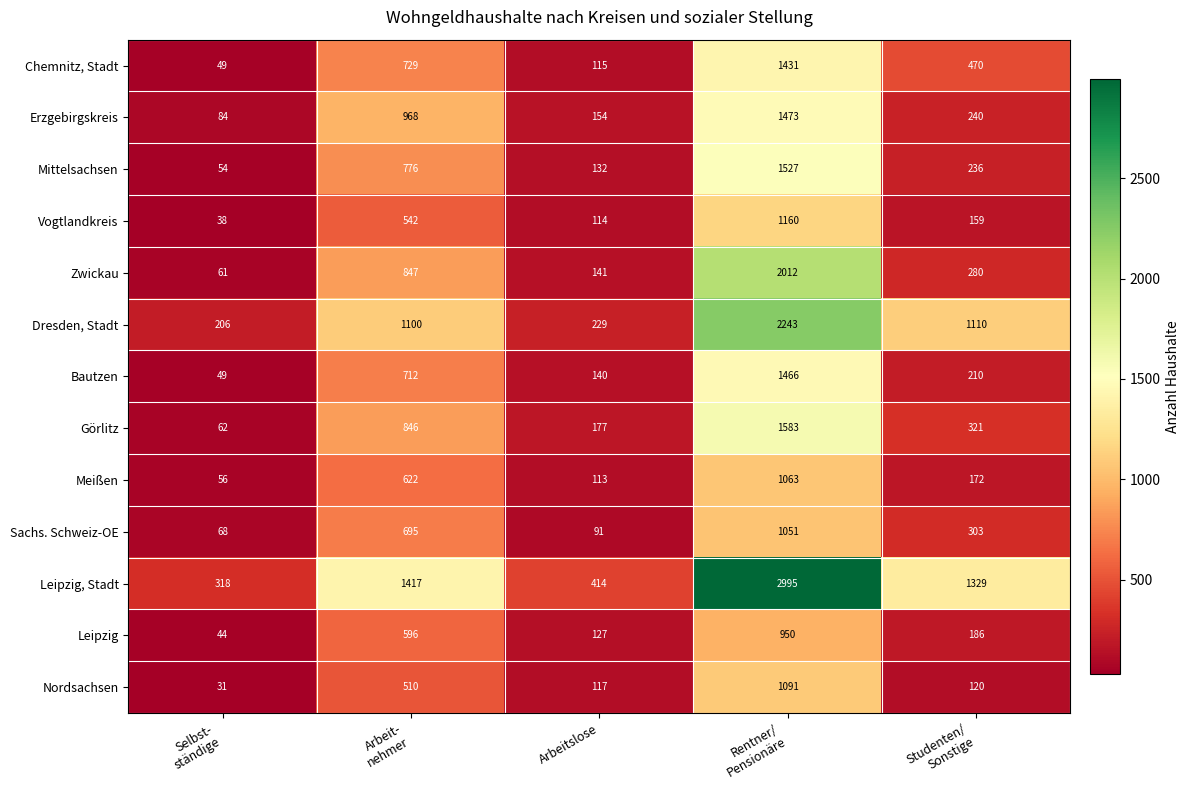

Which series has the largest total across all categories?

Leipzig, Stadt